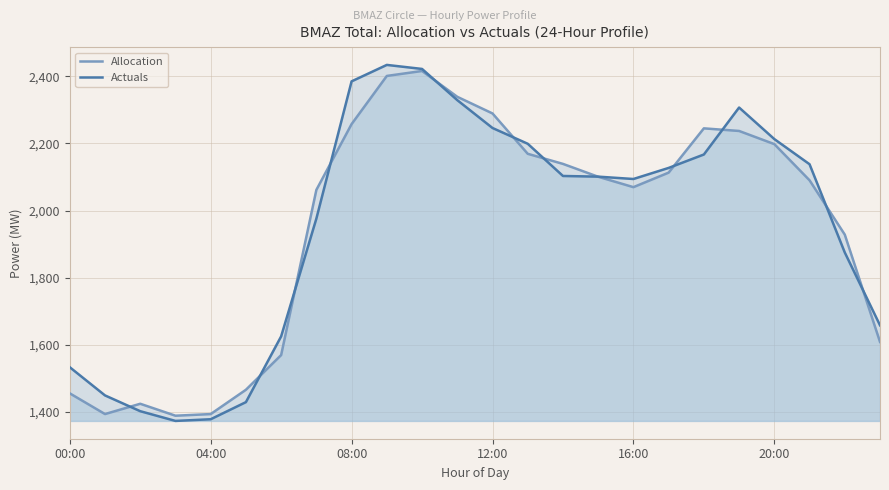

The value of Actuals at 04:00 is 1378.0. True or false?

True